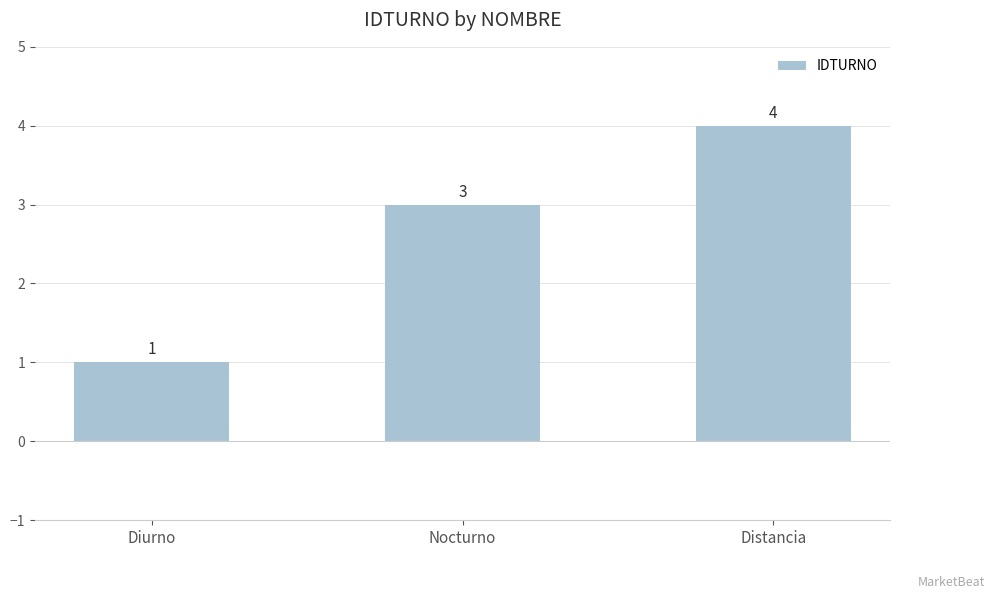

What is the change in value from Nocturno to Distancia?

+1